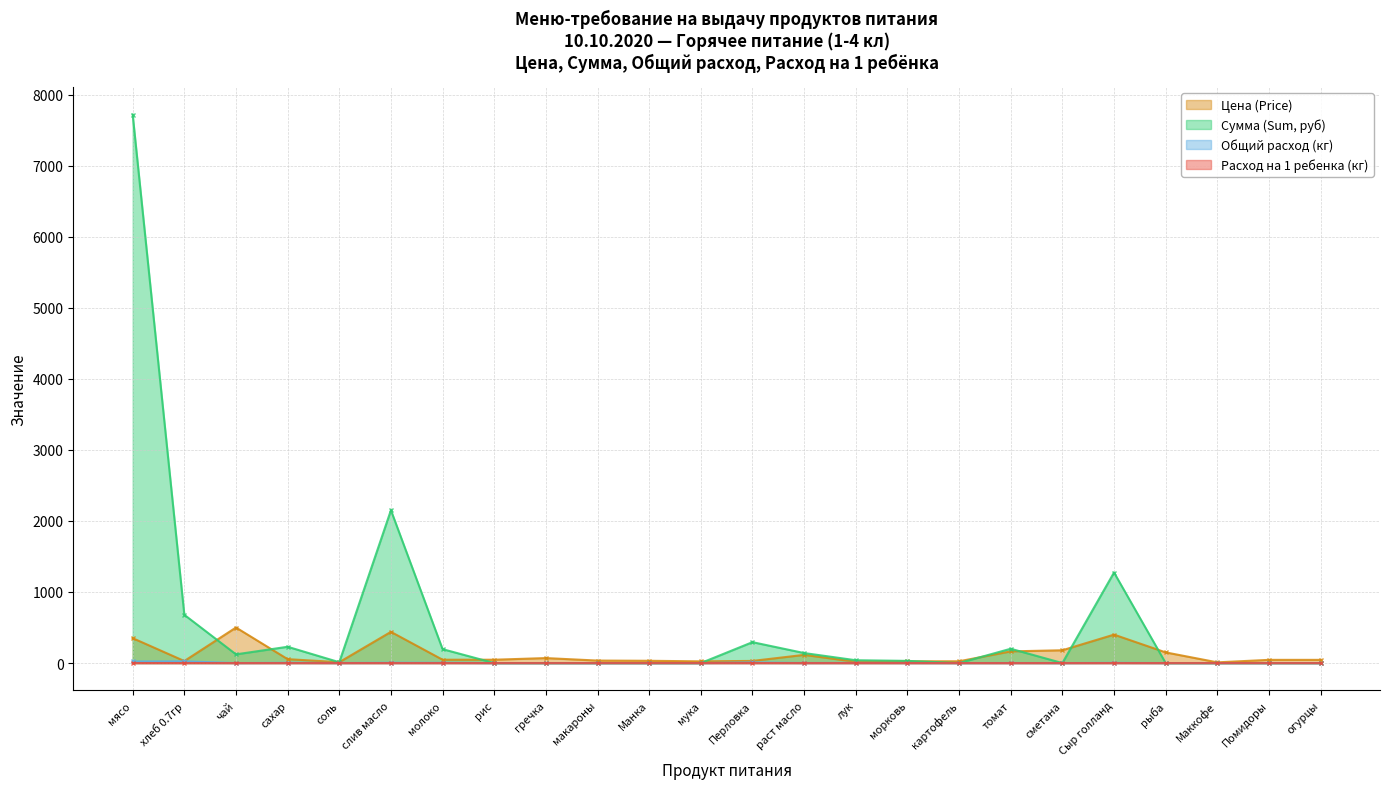

What position from the left is рыба?

21